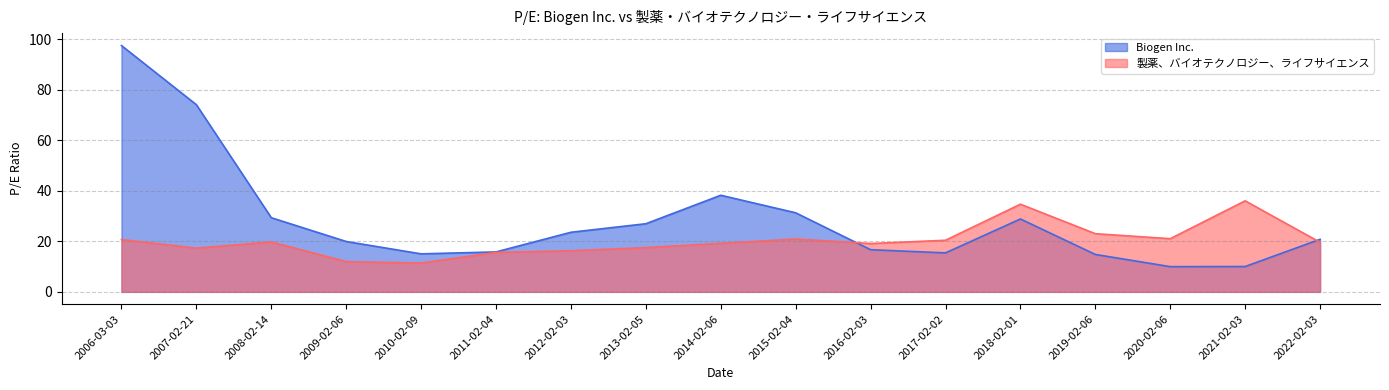

At which category is the sum across all series the highest?

2006-03-03